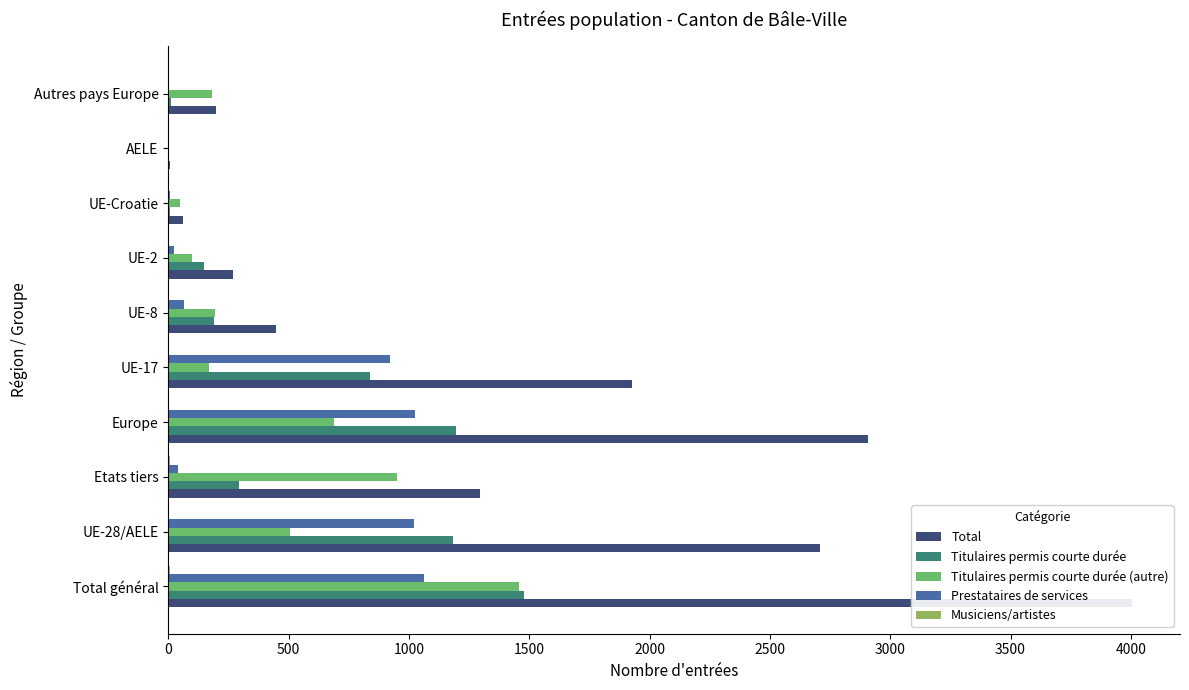

Reading left to right, extract all data points from this chart.

Total: 4004	2710	1294	2909	1927	448	269	61	5	199
Titulaires permis courte durée: 1480	1185	295	1196	839	190	147	5	4	11
Titulaires permis courte durée (autre): 1457	506	951	689	167	193	98	48	0	183
Prestataires de services: 1061	1019	42	1023	921	65	24	8	1	4
Musiciens/artistes: 6	0	6	1	0	0	0	0	0	1